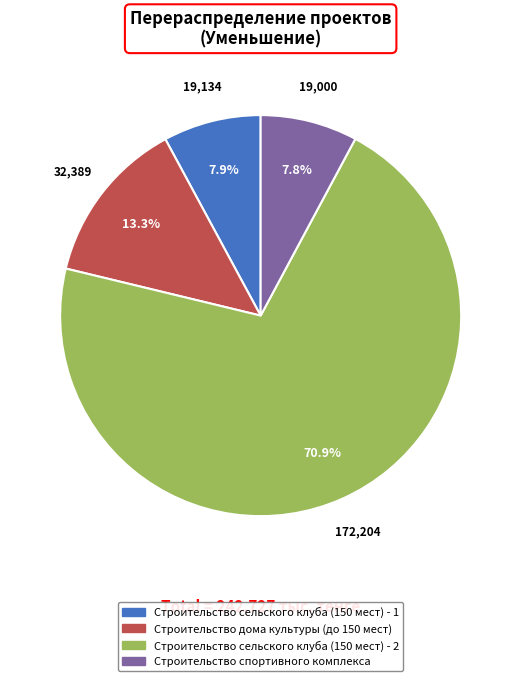

Is the sum of Строительство спортивного комплекса and Строительство сельского клуба (150 мест) - 2 greater than half?

Yes